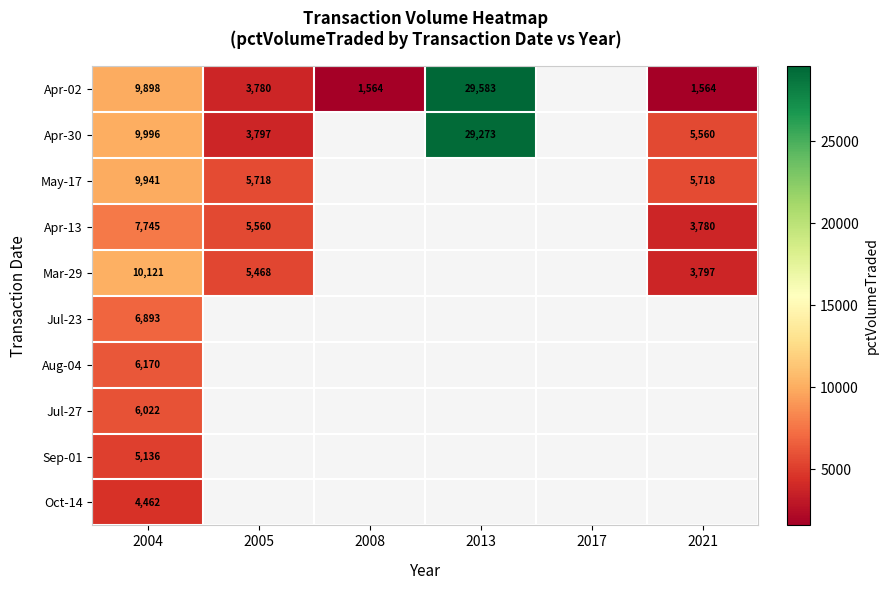

The Apr-02 series shows 43549 at 2013. True or false?

False